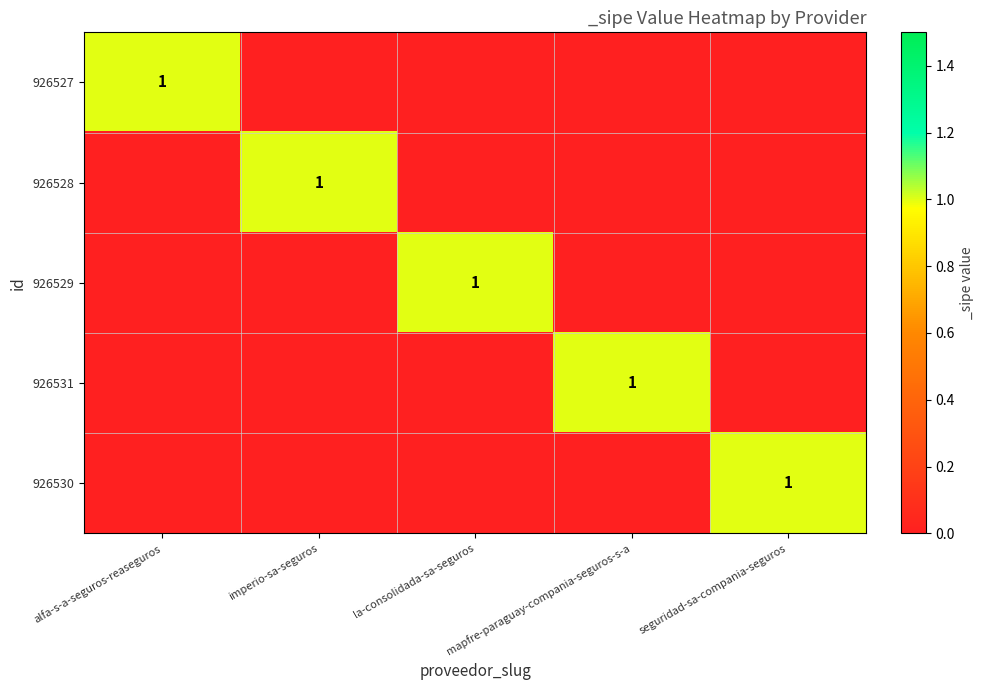

Which label corresponds to the largest value in the chart?

alfa-s-a-seguros-reaseguros